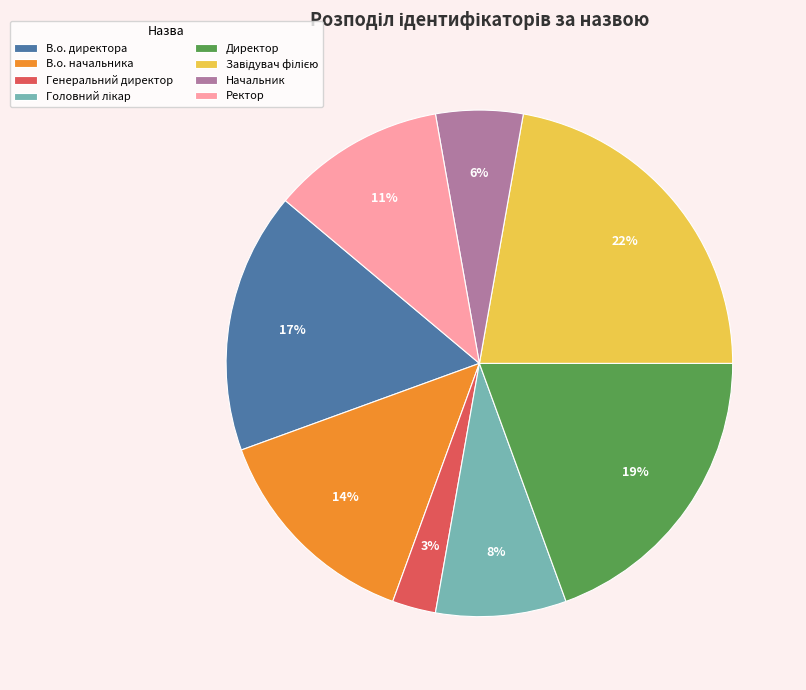

What is the smallest slice in the pie chart?

Генеральний директор